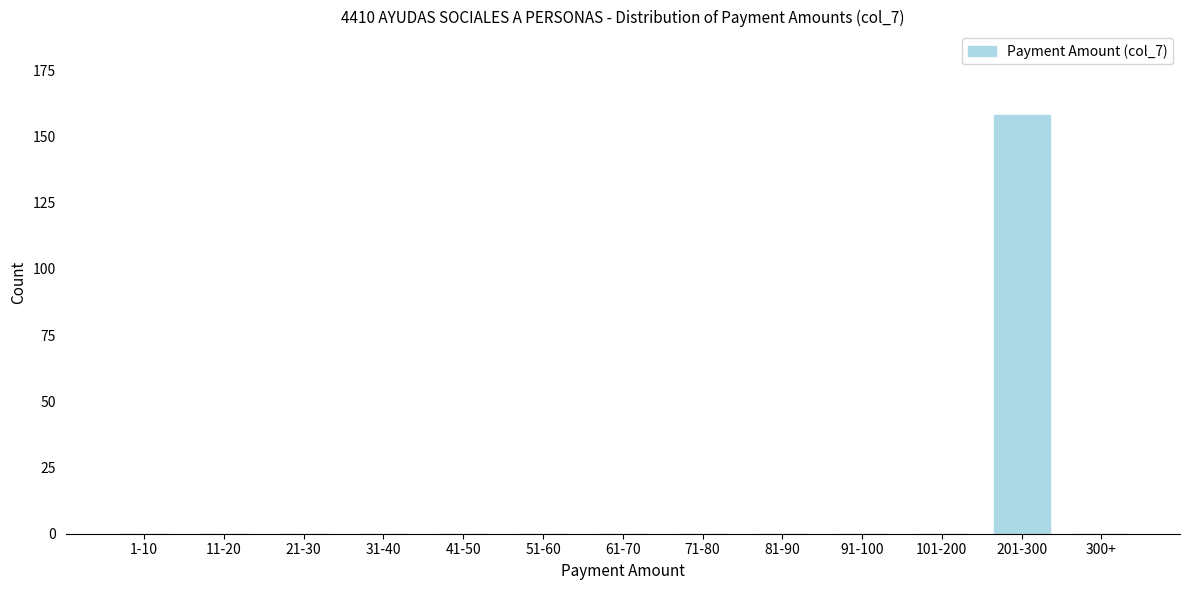

Reading right to left, list all the values displayed in this chart.

300+=0	201-300=158	101-200=0	91-100=0	81-90=0	71-80=0	61-70=0	51-60=0	41-50=0	31-40=0	21-30=0	11-20=0	1-10=0